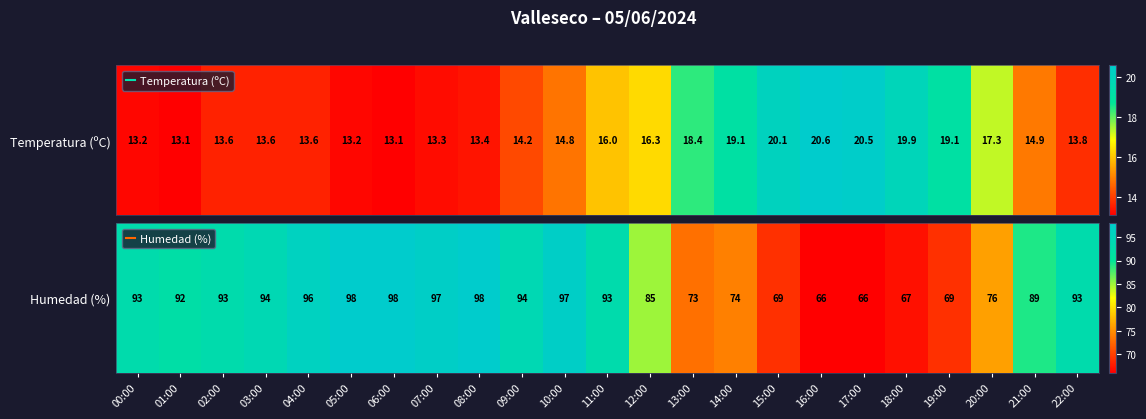

How many data points are less than 93?

11